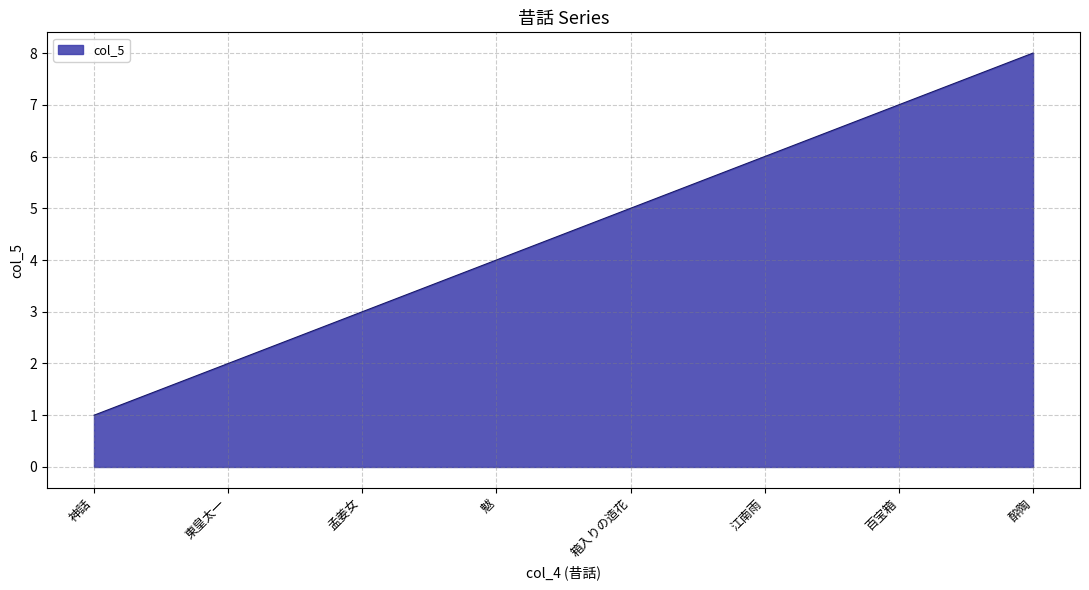

The value at 酔陶 is 11. True or false?

False